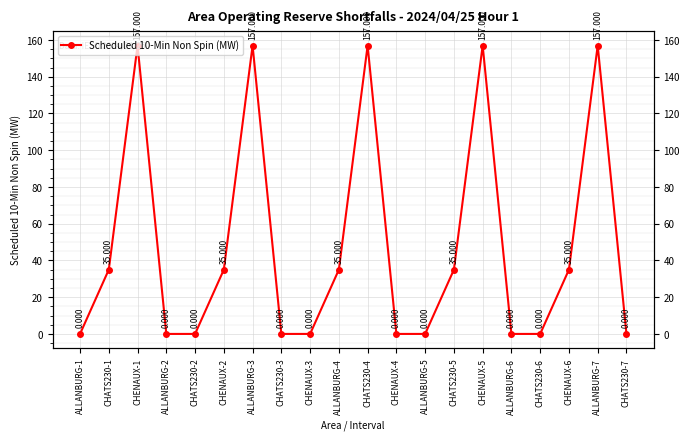

What is the difference between the maximum and minimum values?

157